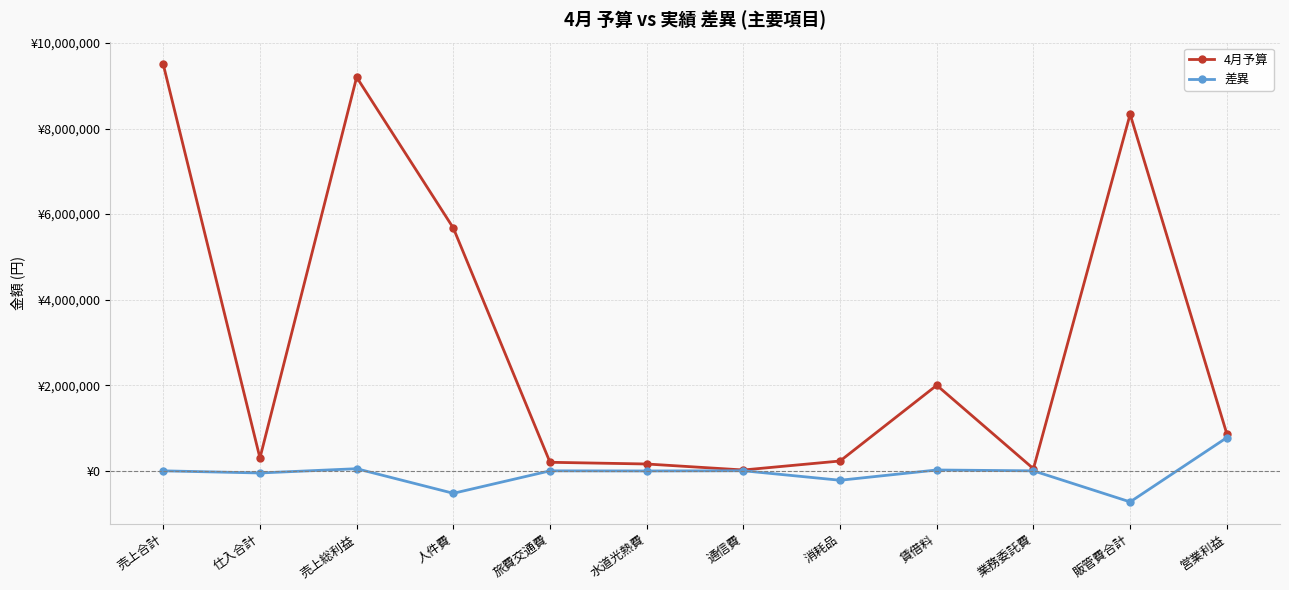

At which label does 4月予算 first exceed 865000?

売上合計